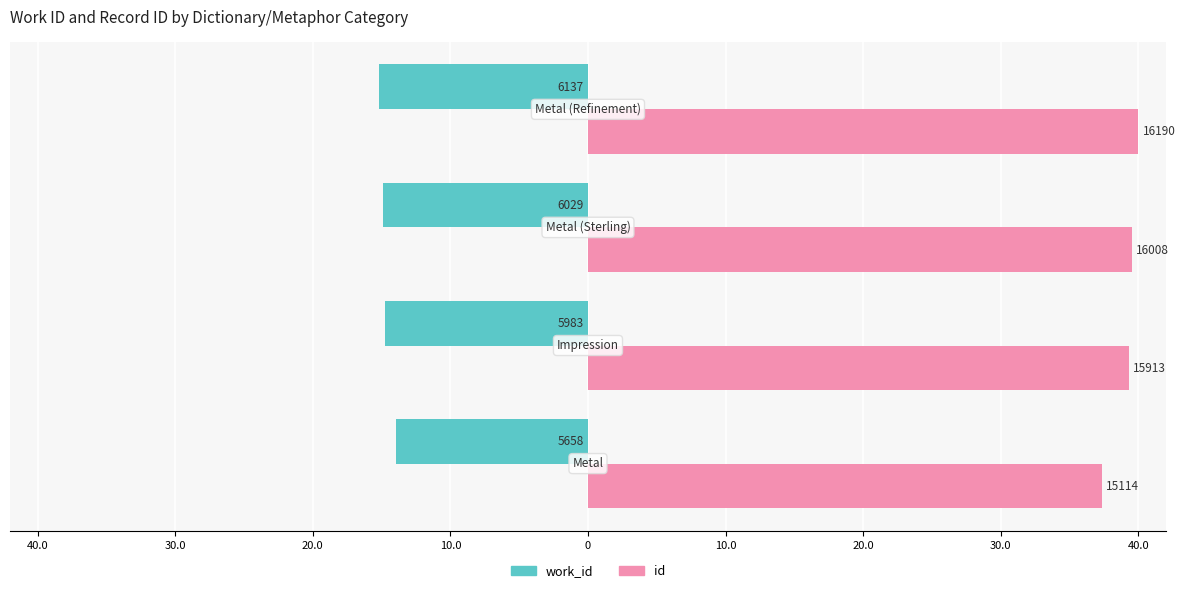

What are all the series names shown in the legend?

work_id, id